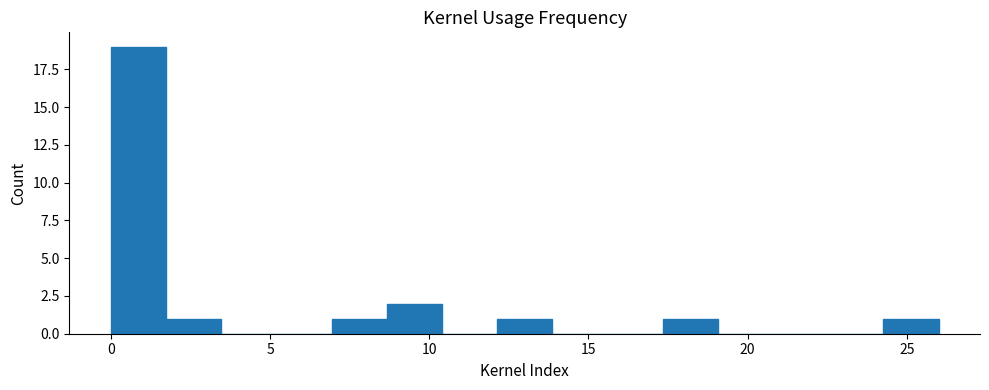

Read against the x-axis, roughly where is the centre of the tallest bar?

1.0